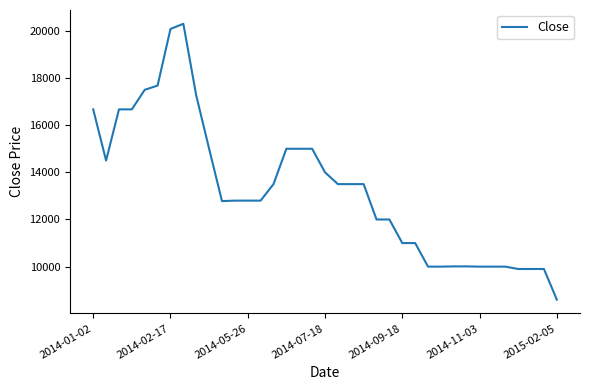

What is the smallest value displayed?

8600